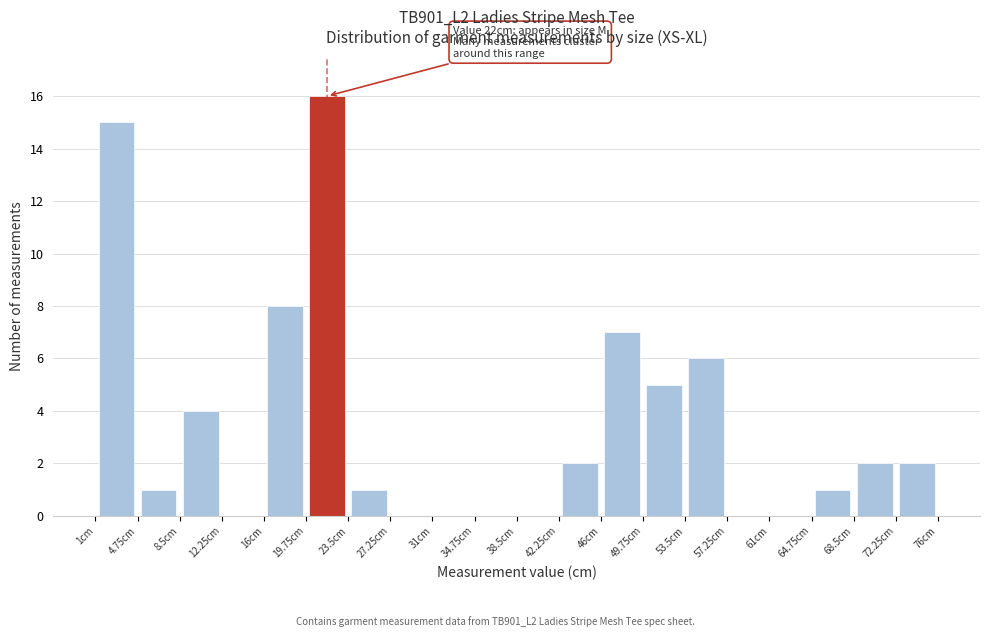

Over which range of the x-axis is the bar tallest?

19.75 to 23.50